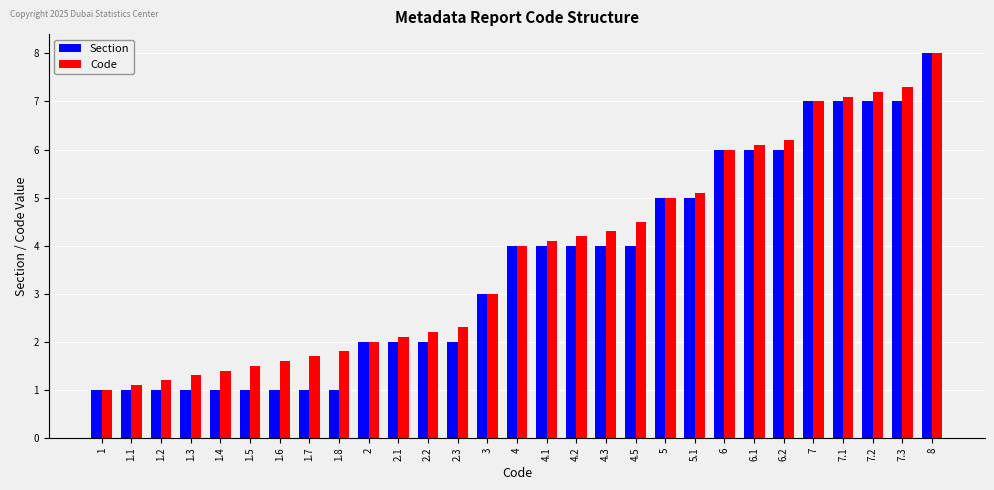

Where is Code nearest to the value 4?

4